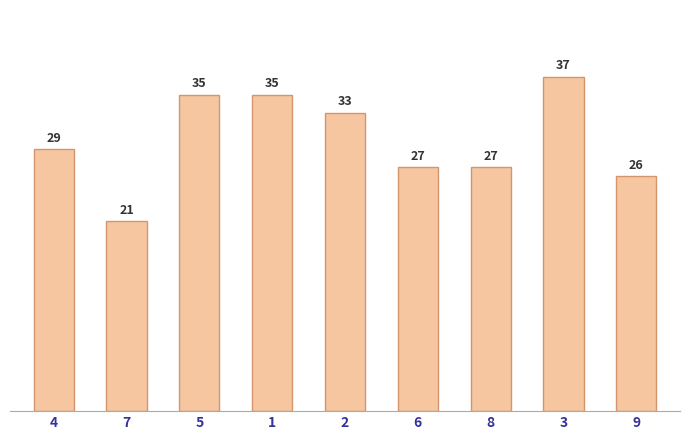

Does the chart contain stacked bars?

No